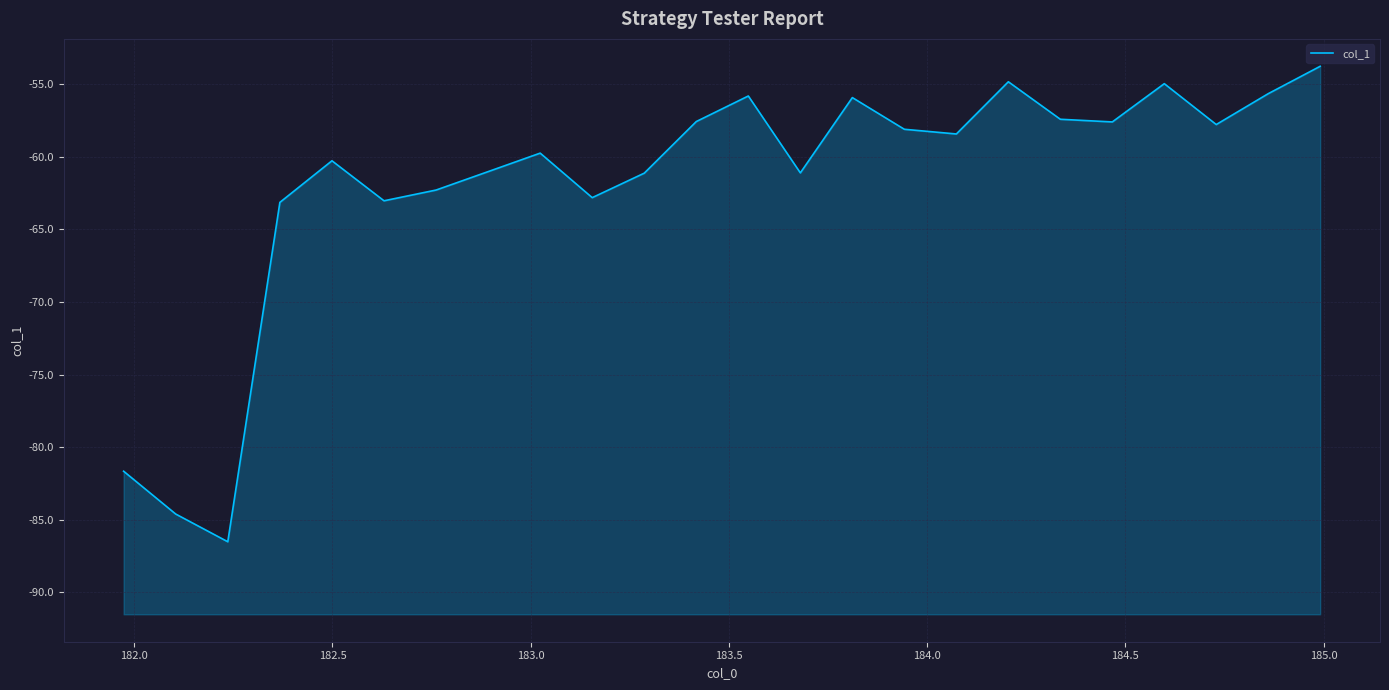

What is the value of the 23rd point from the left?

-55.6